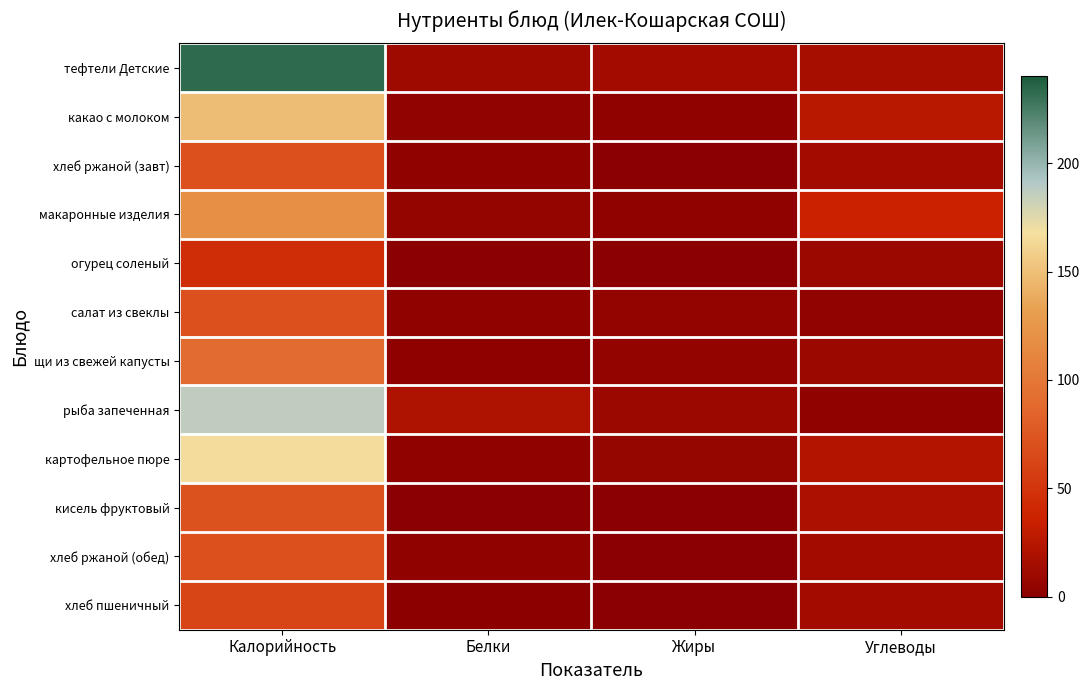

Reading left to right, transcribe all the data shown in this chart.

тефтели Детские: Калорийность=233.0	Белки=12.0	Жиры=14.0	Углеводы=15.0
какао с молоком: Калорийность=149.0	Белки=4.0	Жиры=3.0	Углеводы=26.0
хлеб ржаной (завт): Калорийность=69.6	Белки=3.0	Жиры=0.0	Углеводы=14.0
макаронные изделия: Калорийность=119.5	Белки=6.0	Жиры=3.0	Углеводы=36.0
огурец соленый: Калорийность=44.4	Белки=0.4	Жиры=0.4	Углеводы=9.8
салат из свеклы: Калорийность=70.0	Белки=3.0	Жиры=5.0	Углеводы=4.0
щи из свежей капусты: Калорийность=90.4	Белки=2.0	Жиры=5.0	Углеводы=9.0
рыба запеченная: Калорийность=186.0	Белки=20.0	Жиры=10.0	Углеводы=3.0
картофельное пюре: Калорийность=166.0	Белки=3.0	Жиры=7.0	Углеводы=22.0
кисель фруктовый: Калорийность=72.0	Белки=0.0	Жиры=0.1	Углеводы=18.0
хлеб ржаной (обед): Калорийность=69.9	Белки=3.0	Жиры=0.0	Углеводы=13.7
хлеб пшеничный: Калорийность=62.5	Белки=1.5	Жиры=0.2	Углеводы=13.0